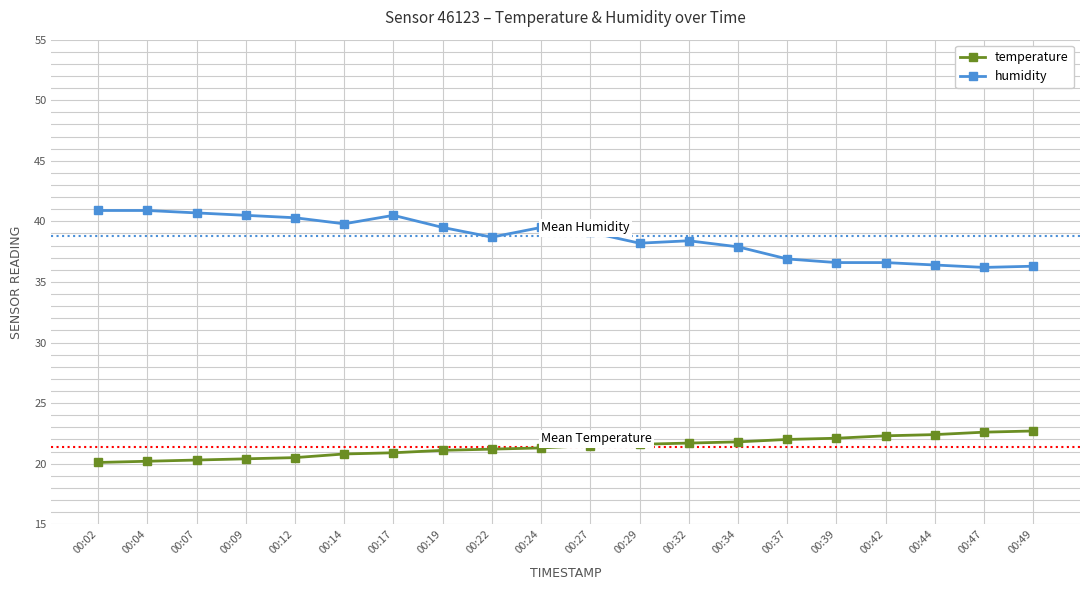

Is the value of humidity at 00:14 greater than the value of temperature at 00:12?

Yes